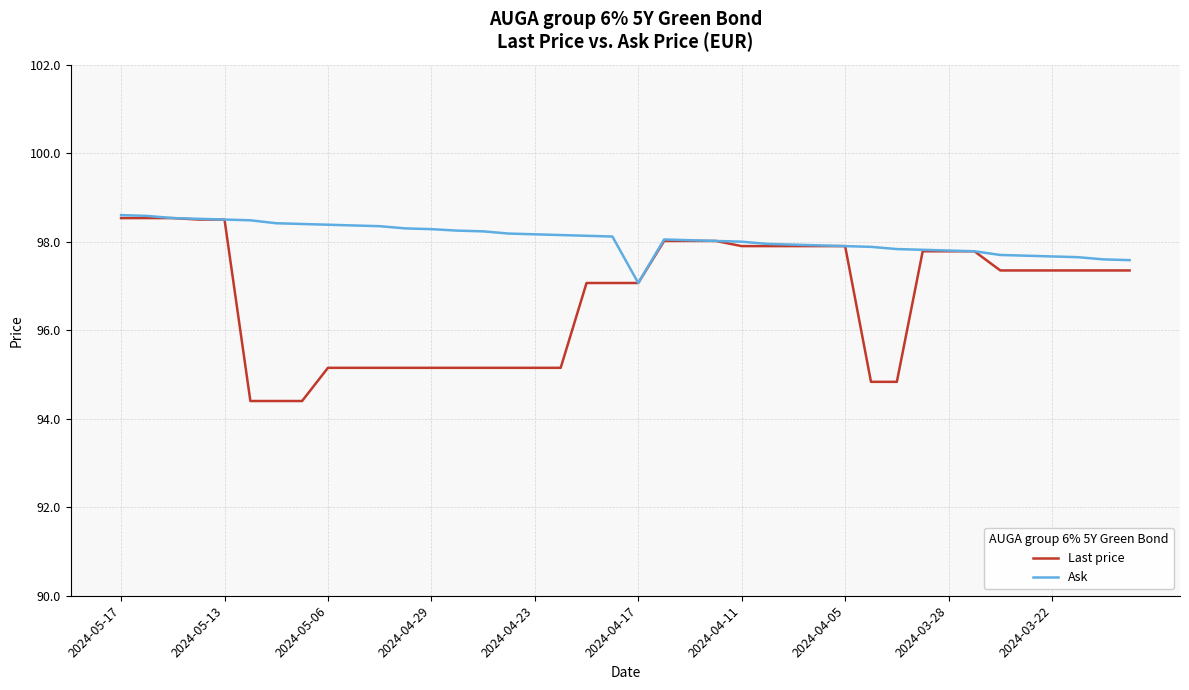

Rank the series by their average value, from lowest to highest.

Last price, Ask